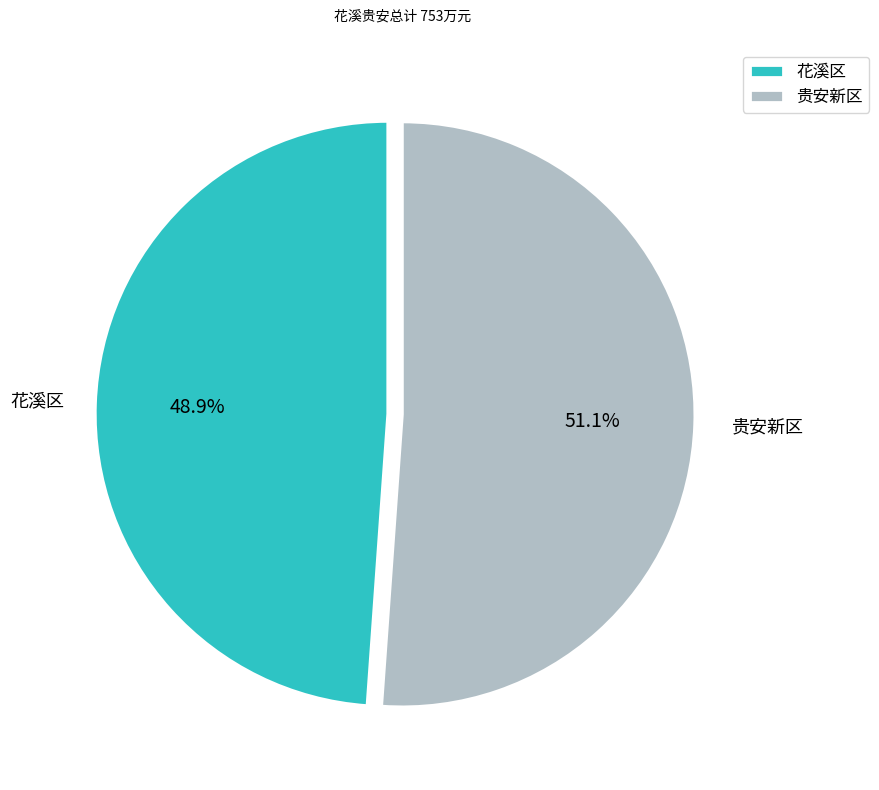

What is the largest slice in the pie chart?

贵安新区